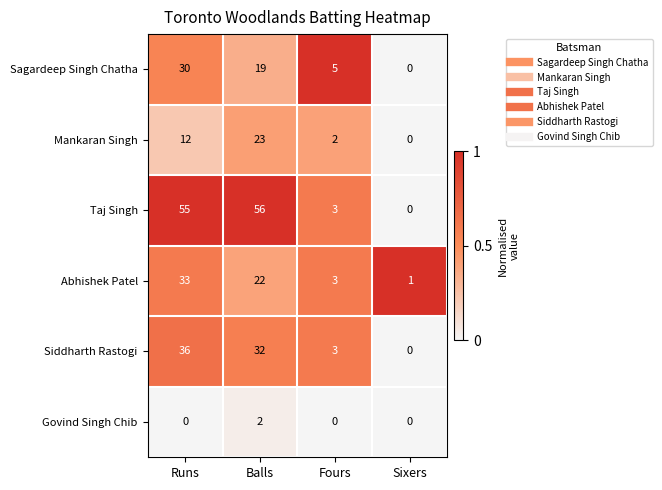

Which series has the largest range (max minus min)?

Taj Singh